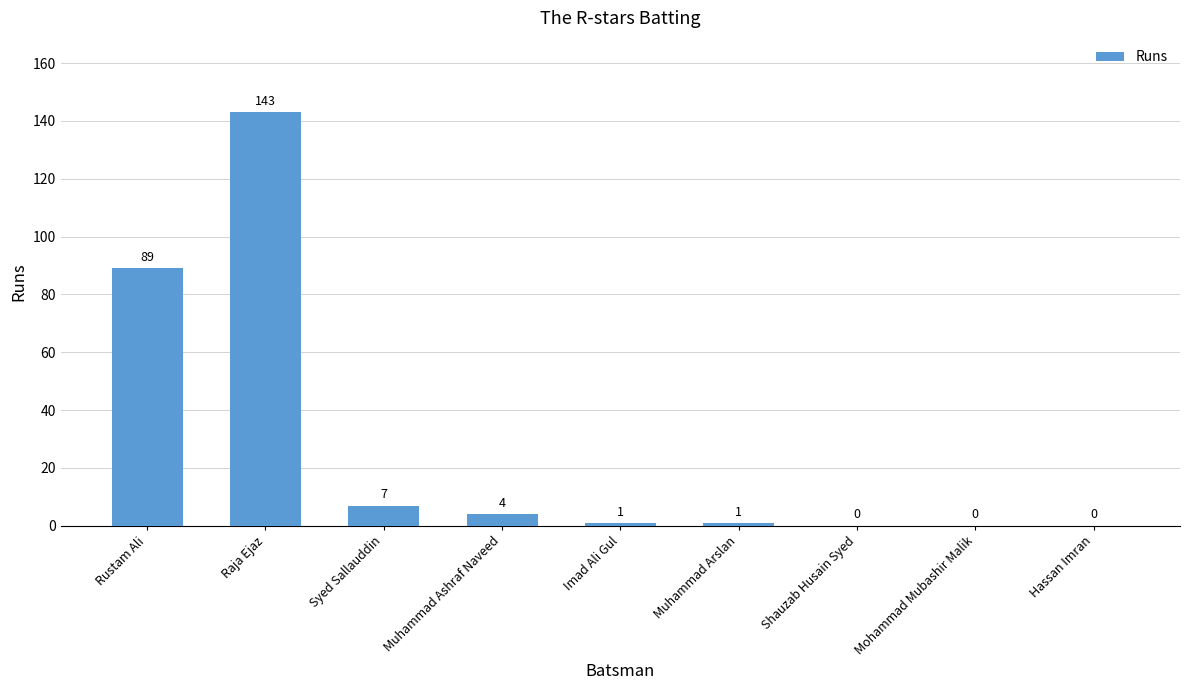

Reading left to right, list all the values displayed in this chart.

Rustam Ali=89	Raja Ejaz=143	Syed Sallauddin=7	Muhammad Ashraf Naveed=4	Imad Ali Gul=1	Muhammad Arslan=1	Shauzab Husain Syed=0	Mohammad Mubashir Malik=0	Hassan Imran=0